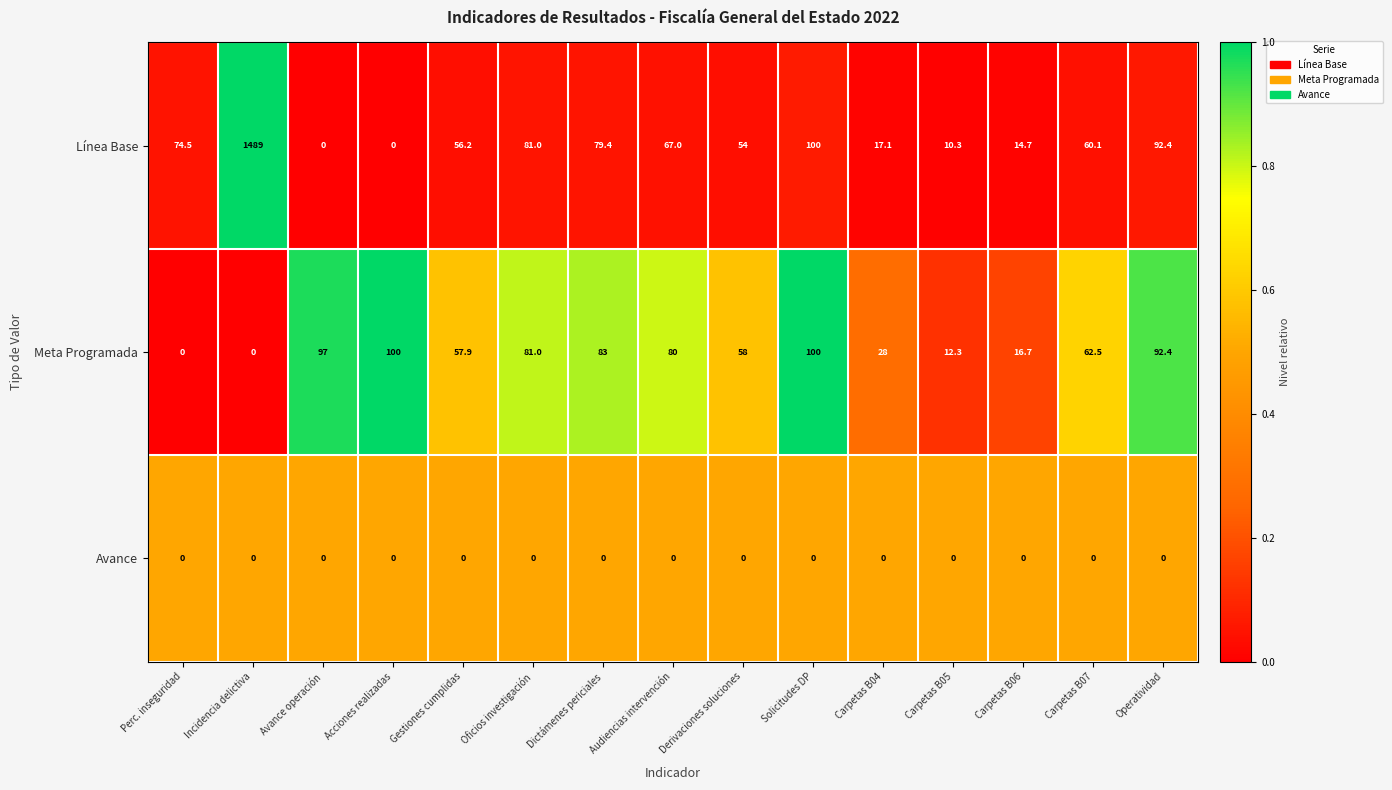

What is the total value across all series at Operatividad?

184.8